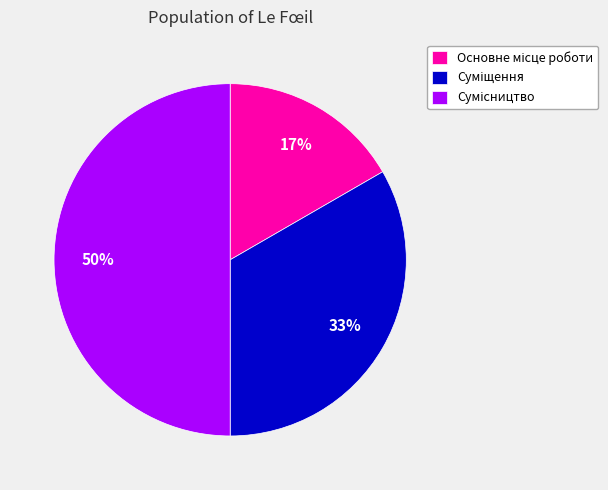

To the nearest percent, what is the difference between the largest and smallest slice percentages?

33%